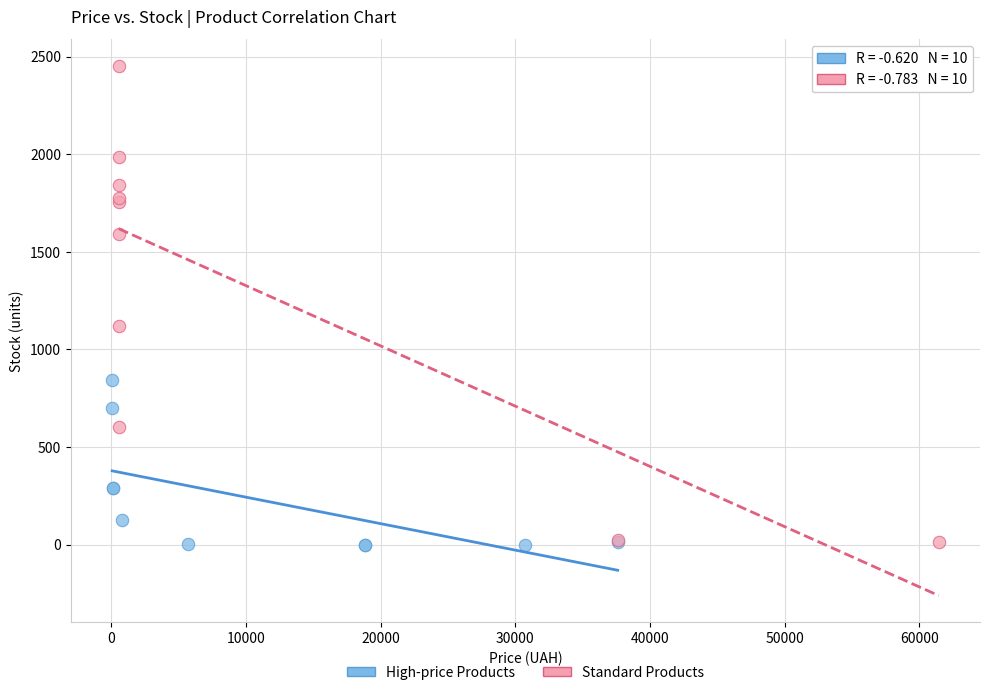

Which series has the widest spread of Y values?

Standard Products